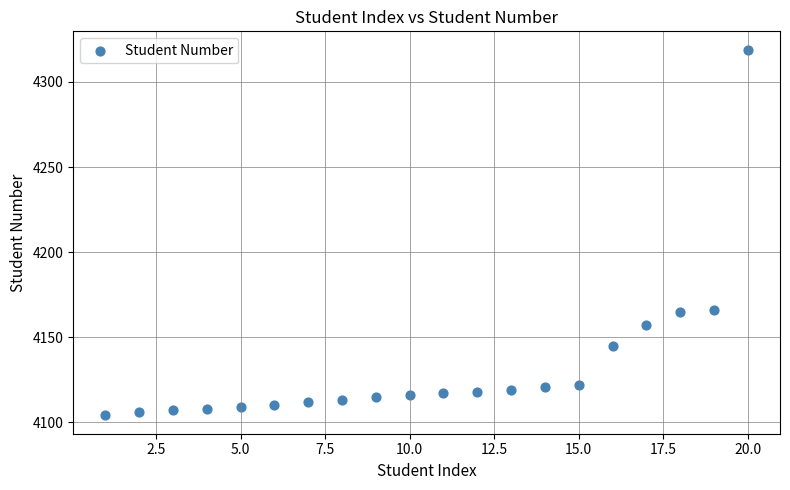

What is the range of Y values (max minus min)?

215